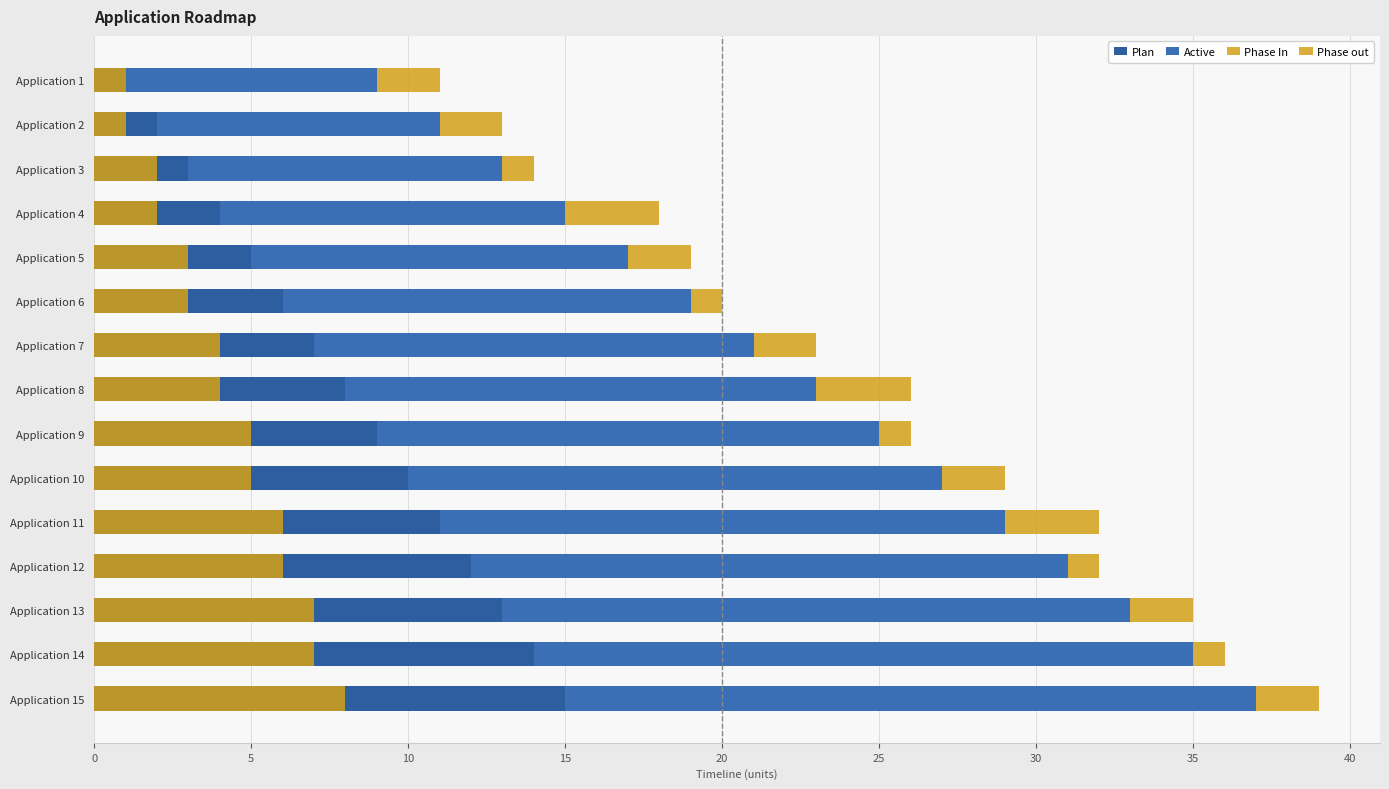

How many bars are there in total?

60